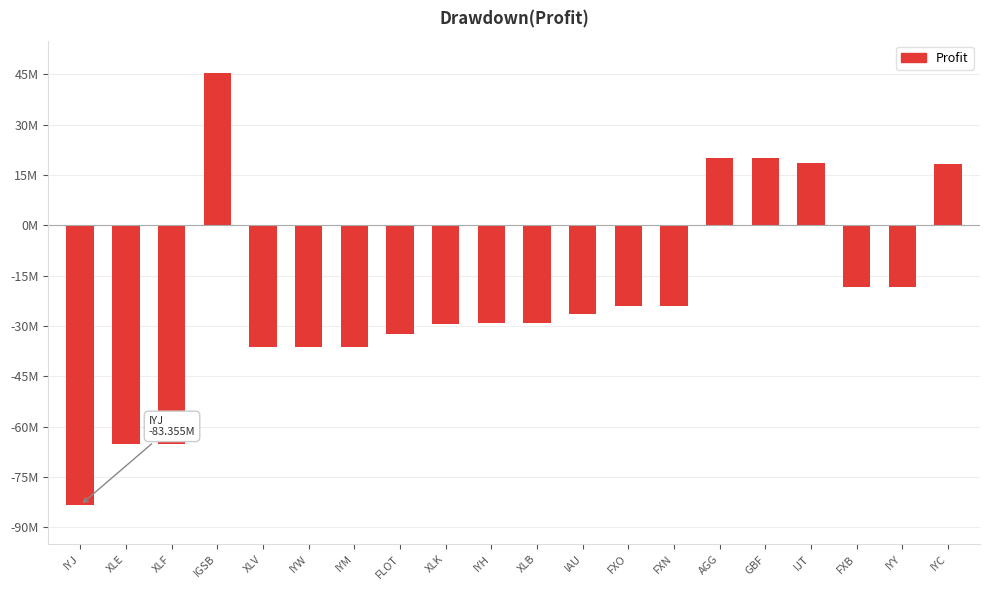

What is the label of the 8th bar from the left?

FLOT